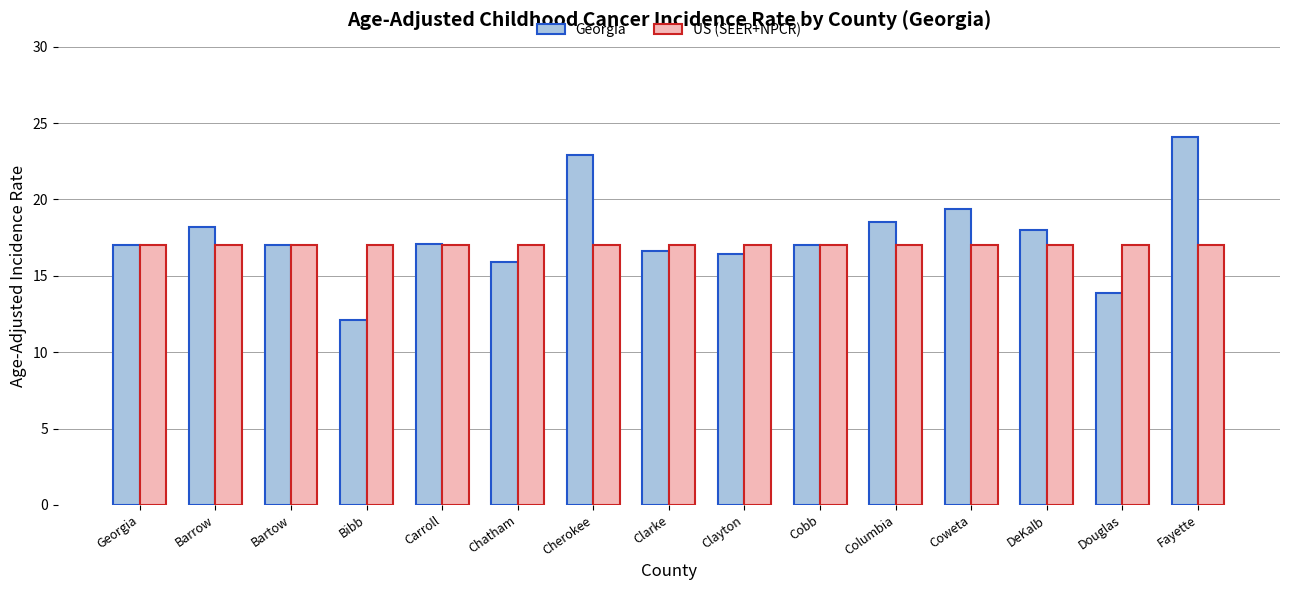

Which series has the largest range (max minus min)?

Georgia